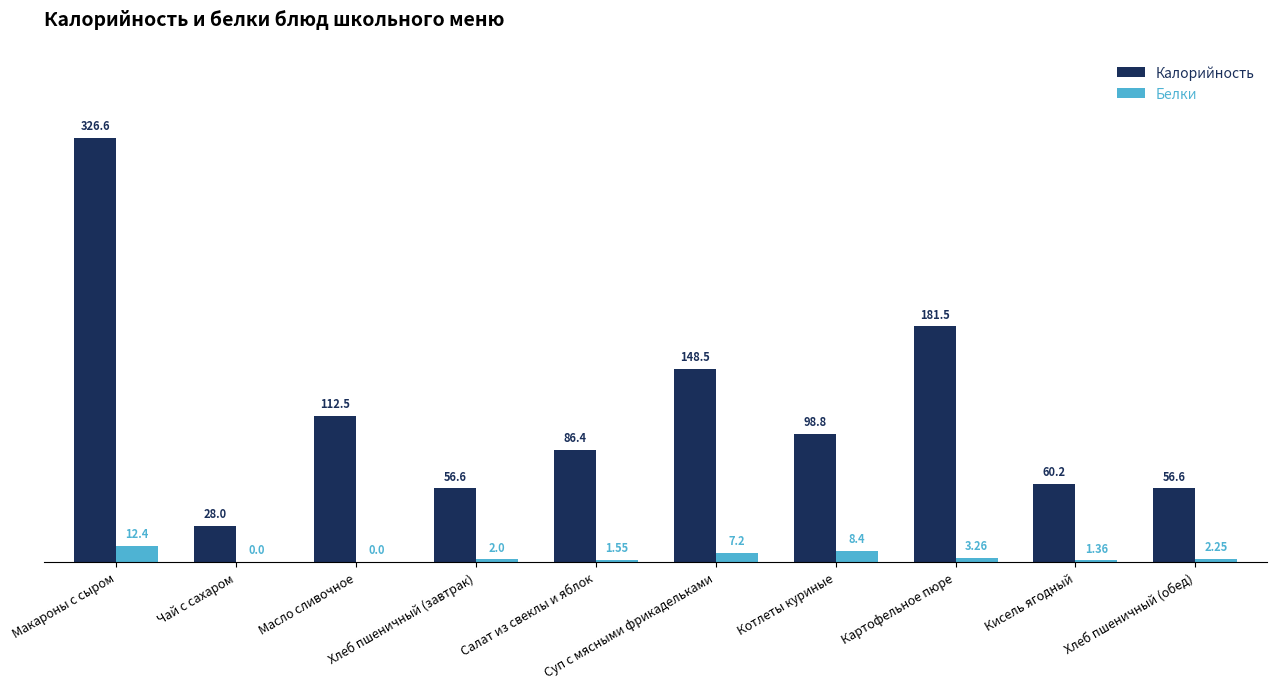

How many values in Белки are above zero?

8